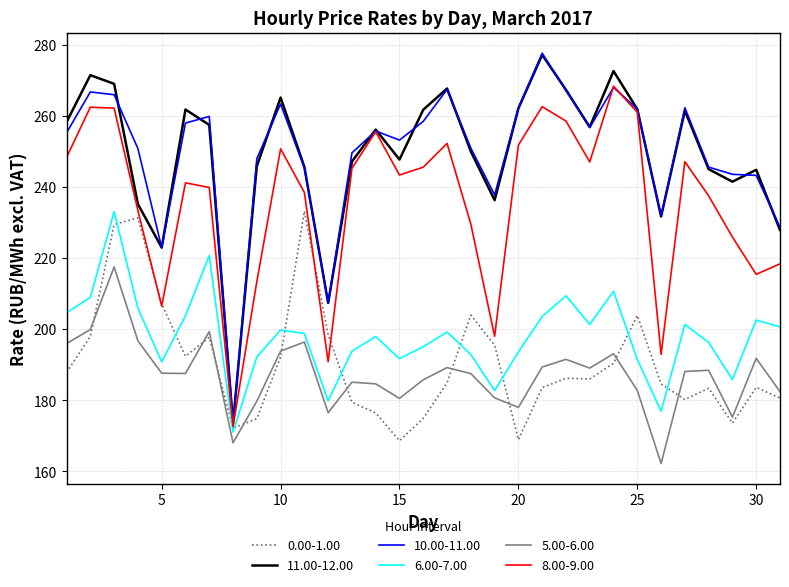

True or false: 5.00-6.00 and 11.00-12.00 cross at least once.

False